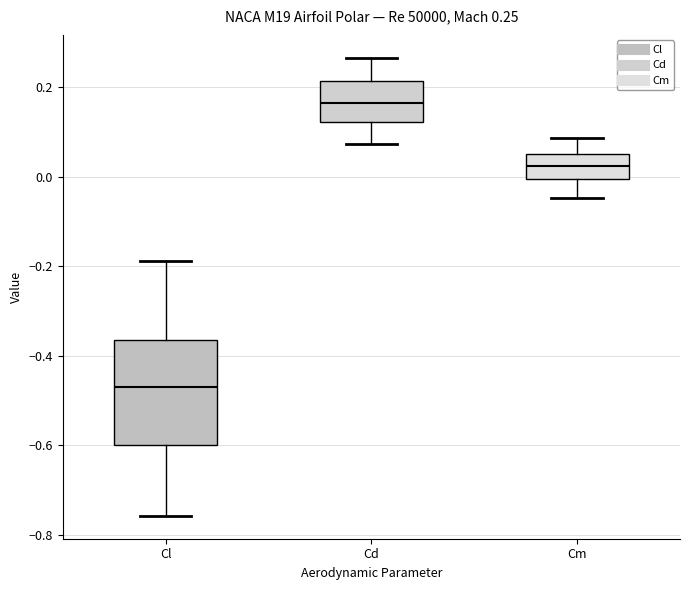

Which box is the tallest, from its lower edge to its upper edge?

Cl